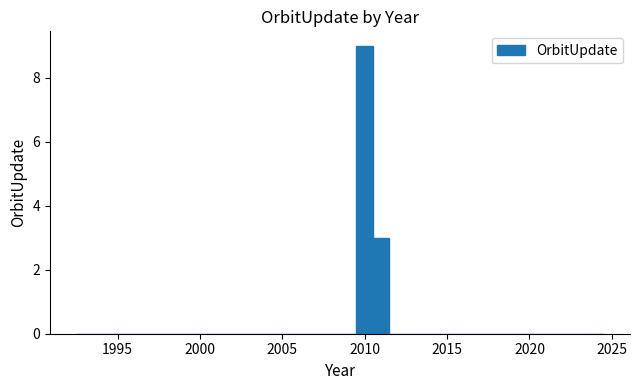

Read against the x-axis, roughly where is the centre of the tallest bar?

2010.0